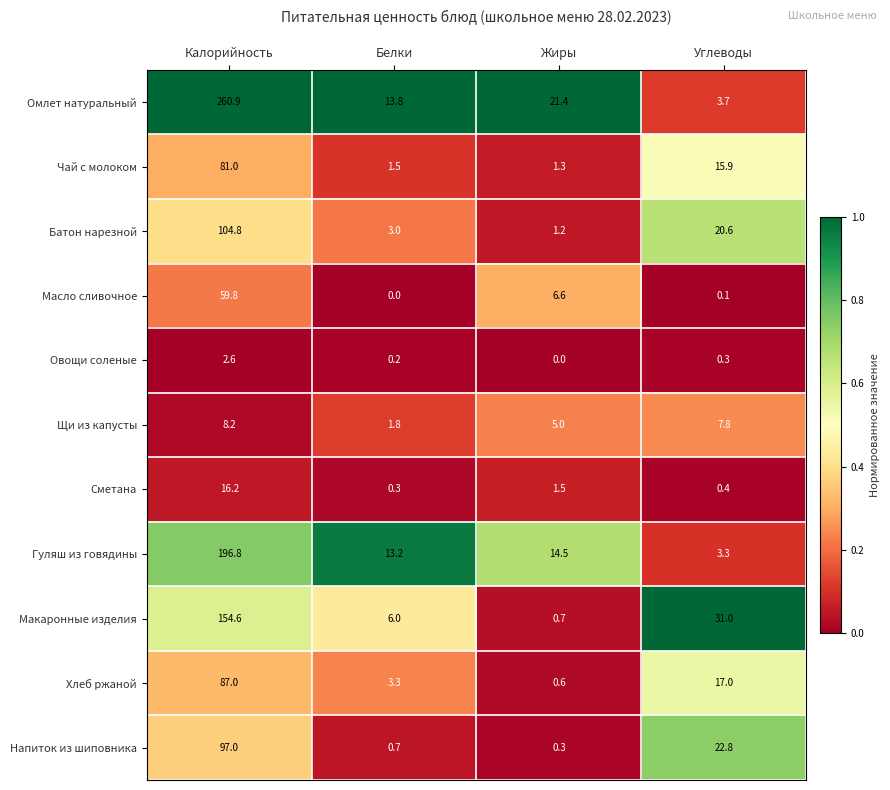

Which series has the largest total across all categories?

Омлет натуральный